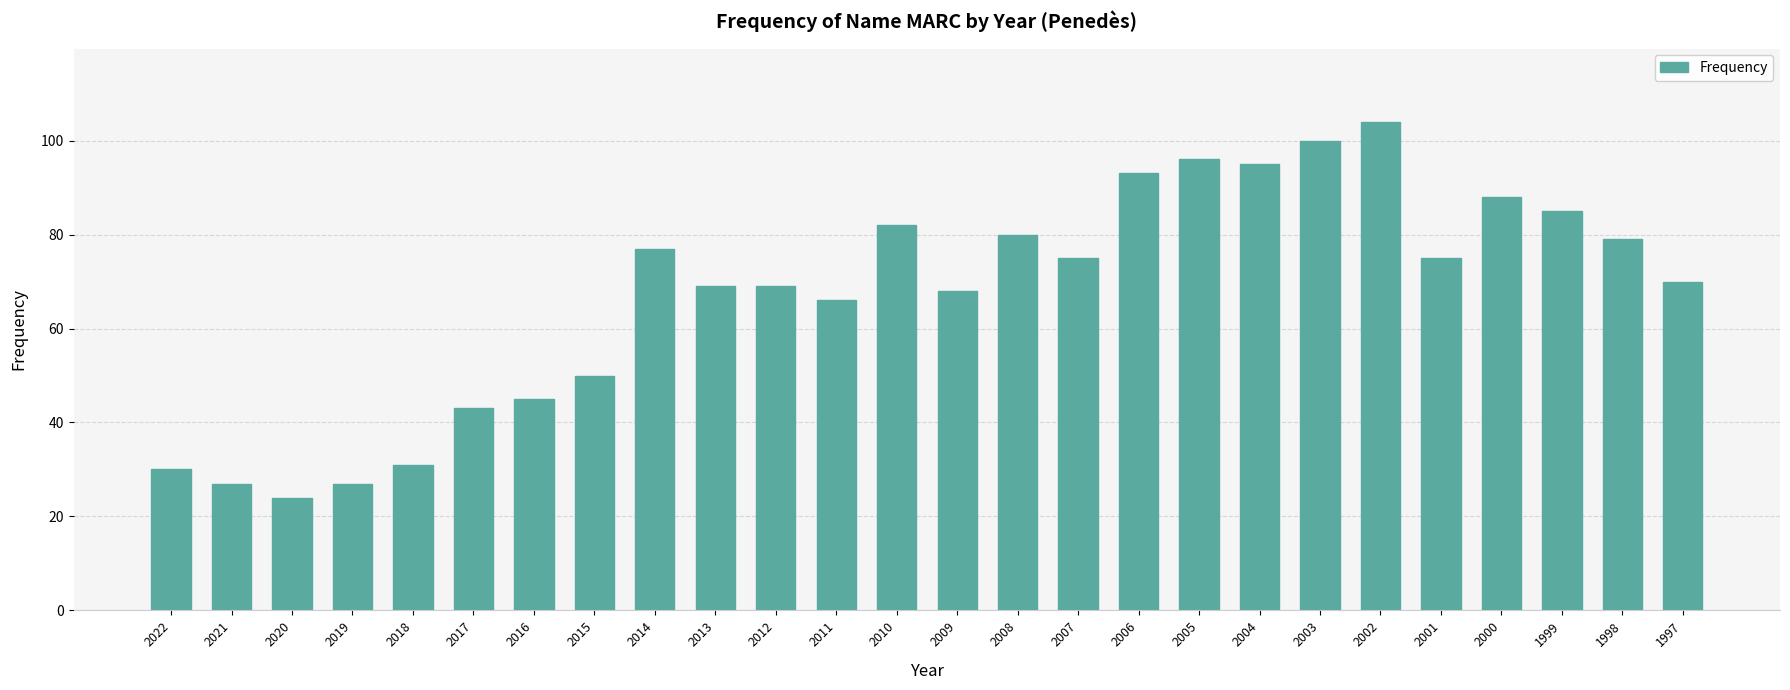

At which label does the data first exceed 75?

2014